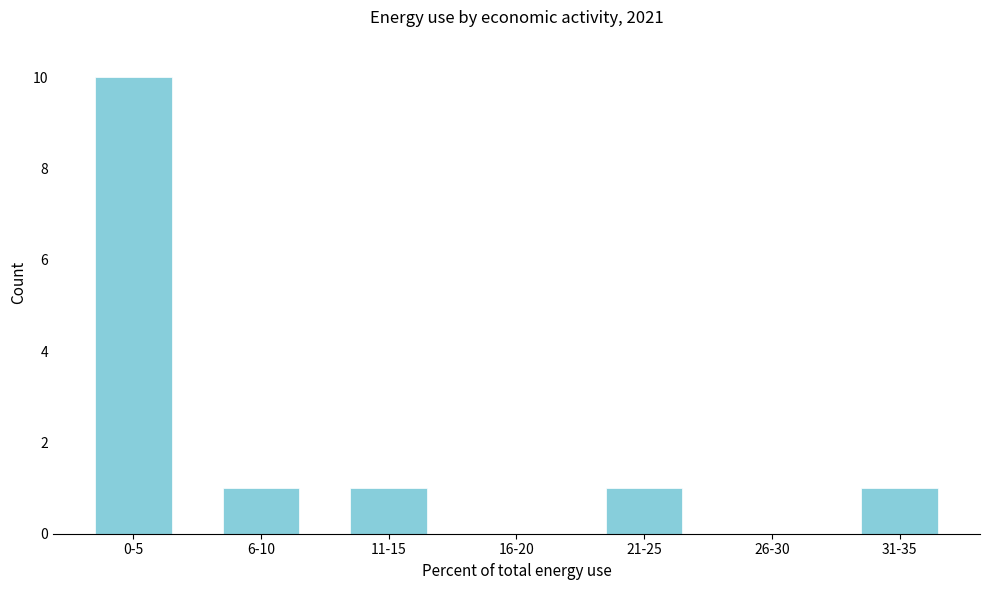

Reading left to right, list all the values displayed in this chart.

0-5=10	6-10=1	11-15=1	16-20=0	21-25=1	26-30=0	31-35=1